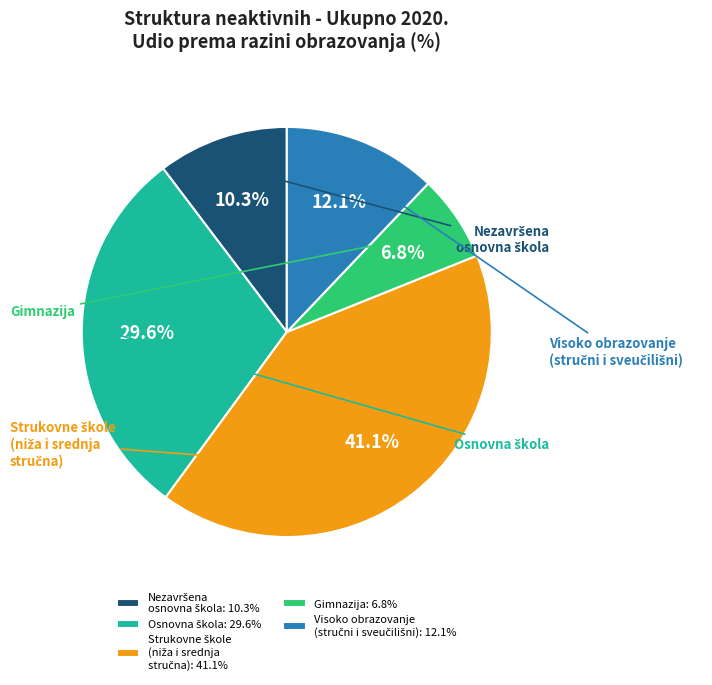

Which category has the biggest portion of the pie?

Strukovne škole (niža i srednja stručna)